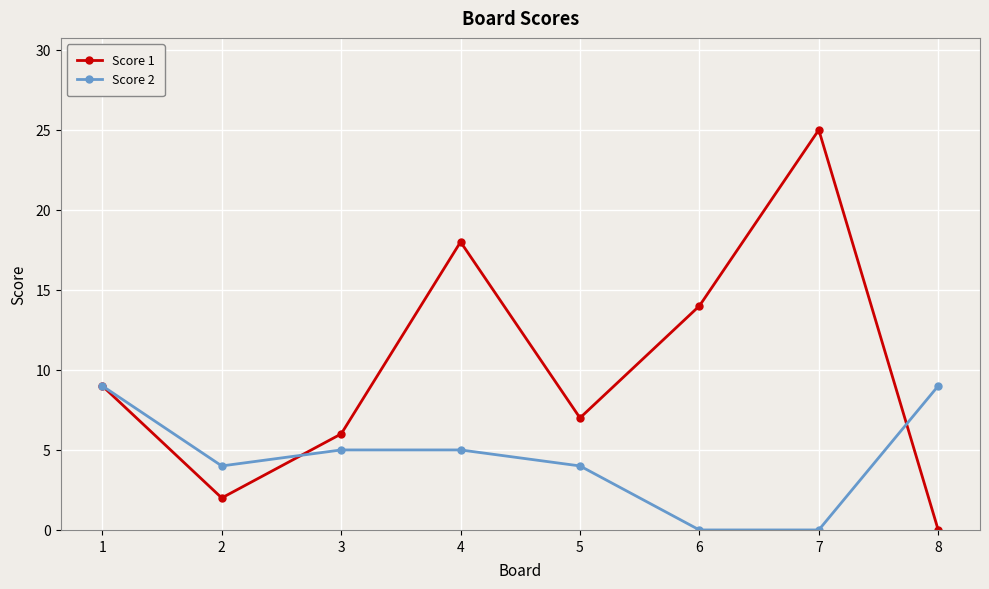

The Score 1 series shows 13 at 1. True or false?

False